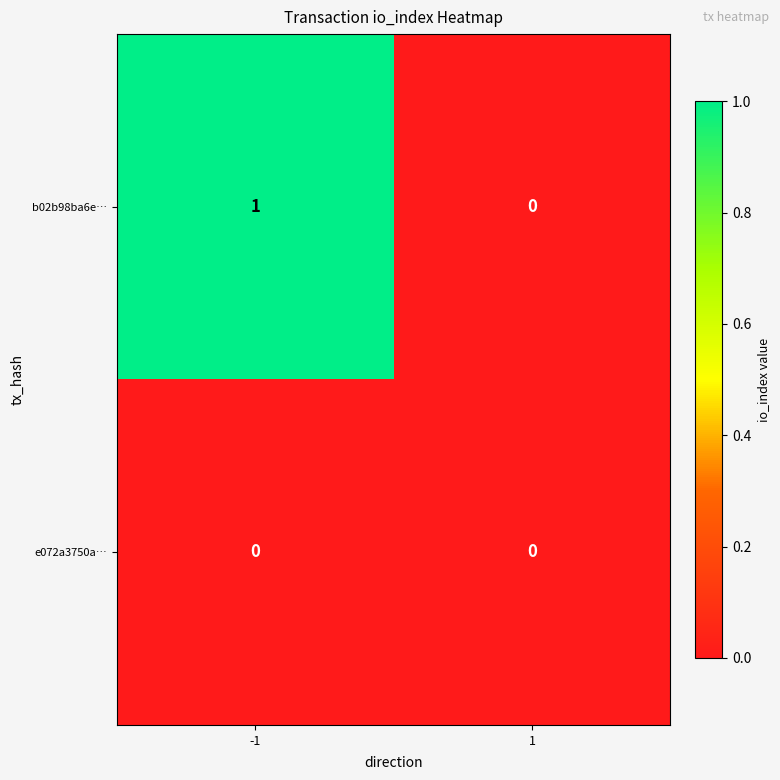

Is the value of b02b98ba6e… at -1 greater than the value of e072a3750a… at -1?

Yes